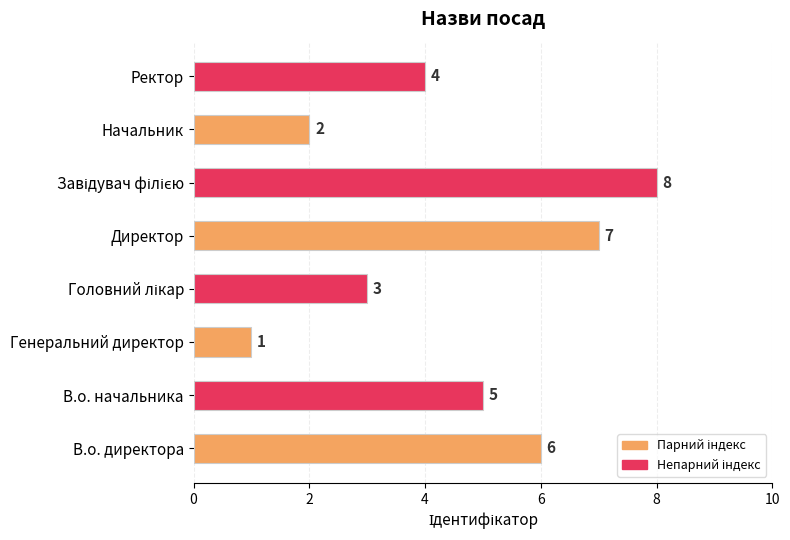

What is the change in value from Генеральний директор to Ректор?

+3